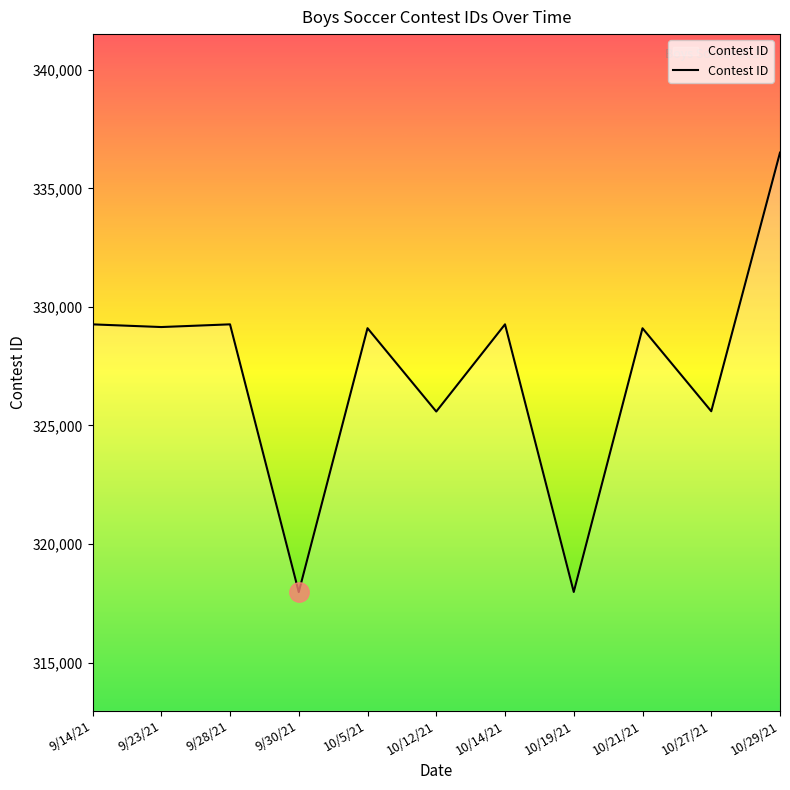

The value at 10/14/21 is 329269. True or false?

True